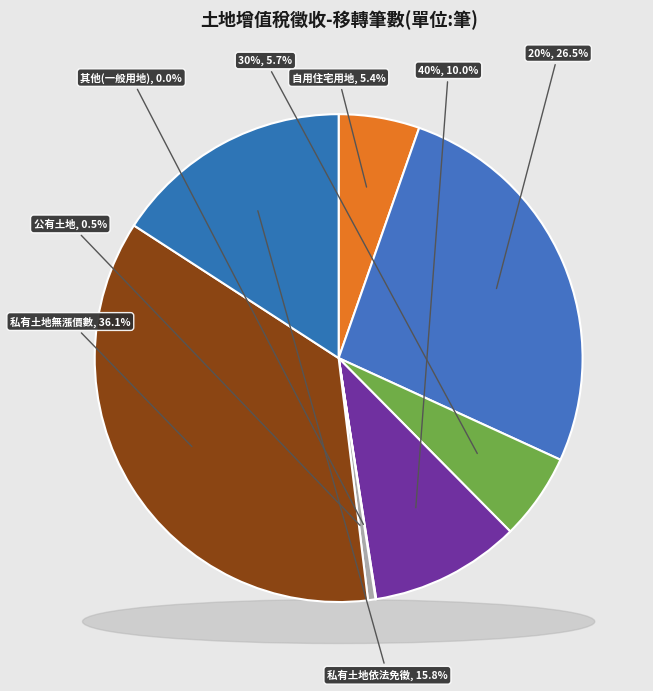

To the nearest percent, what is the difference between the largest and smallest slice percentages?

36%